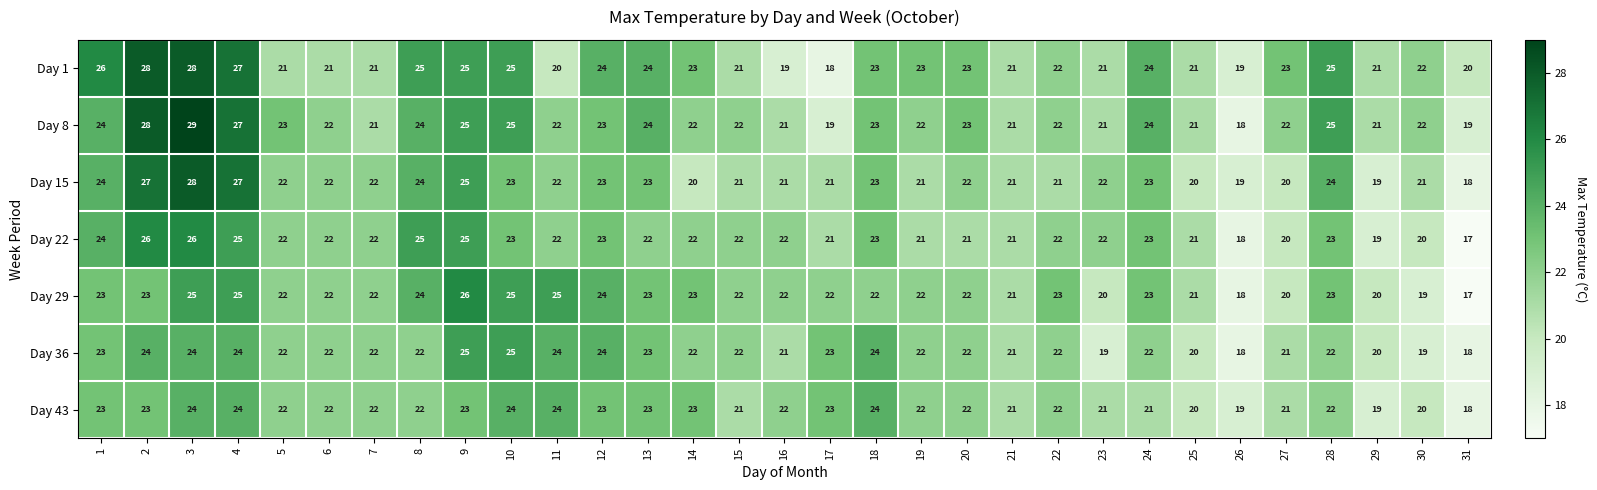

How many Day 43 values are between 21 and 23?

21